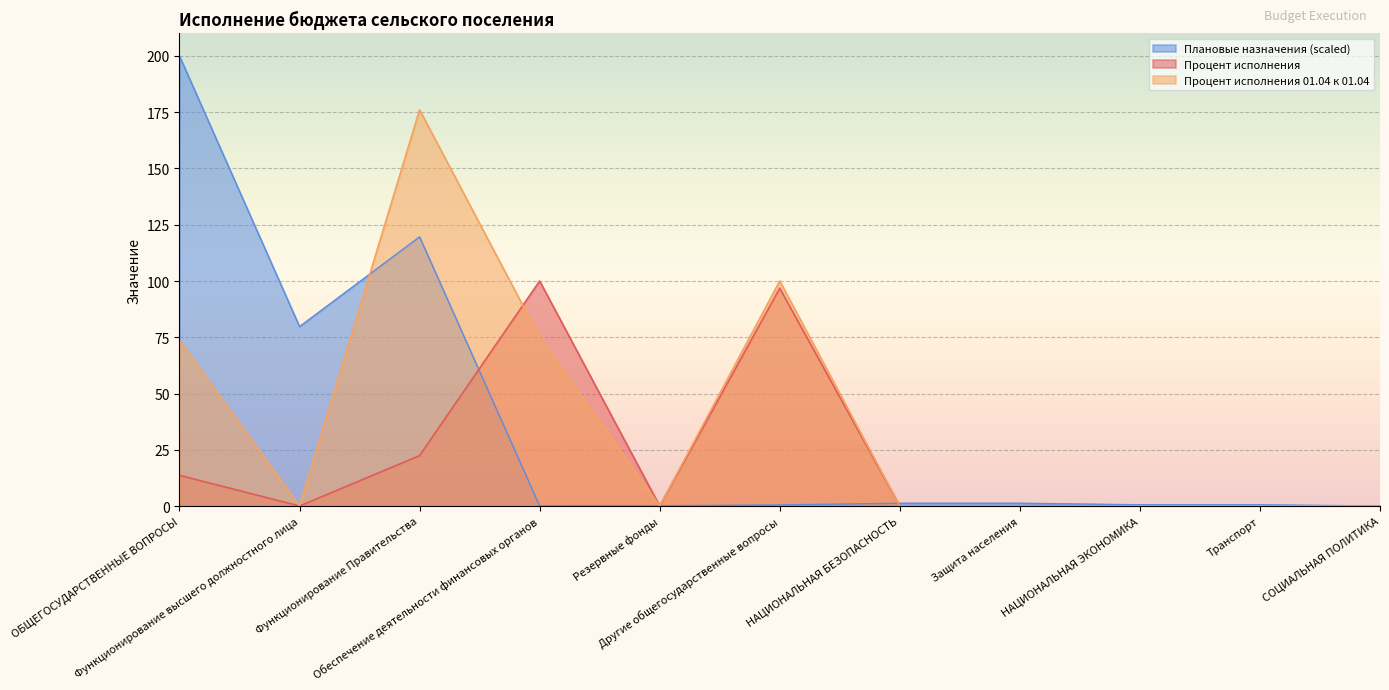

Does the chart display data point markers on the line(s)?

No